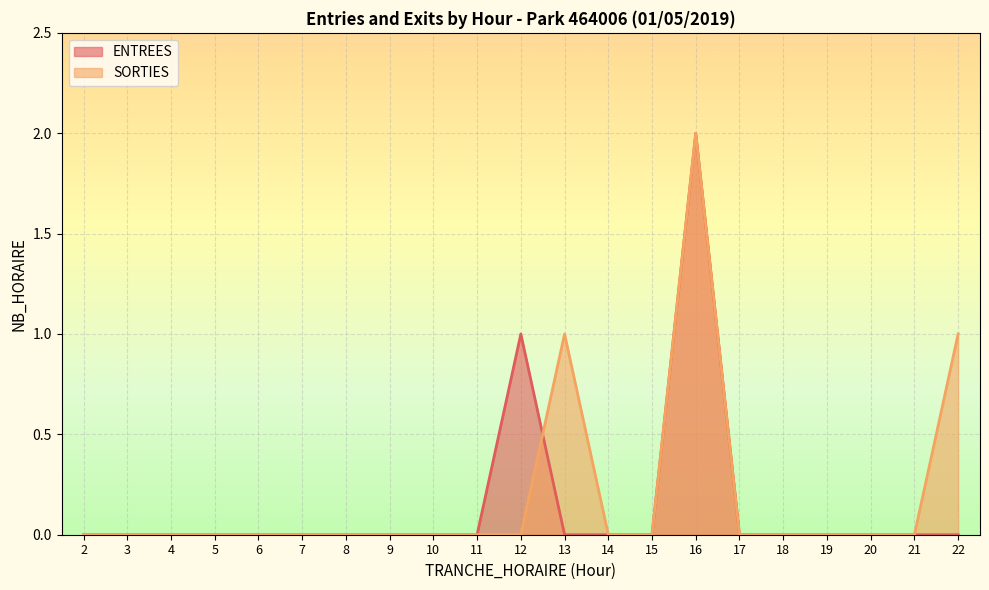

Reading left to right, extract all data points from this chart.

ENTREES: 2=0	3=0	4=0	5=0	6=0	7=0	8=0	9=0	10=0	11=0	12=1	13=0	14=0	15=0	16=2	17=0	18=0	19=0	20=0	21=0	22=0
SORTIES: 2=0	3=0	4=0	5=0	6=0	7=0	8=0	9=0	10=0	11=0	12=0	13=1	14=0	15=0	16=2	17=0	18=0	19=0	20=0	21=0	22=1